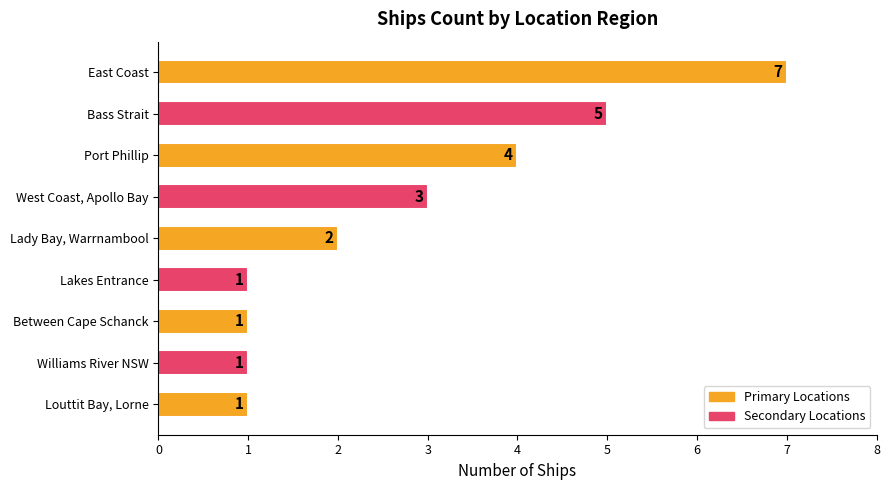

How many bars are there in total?

9